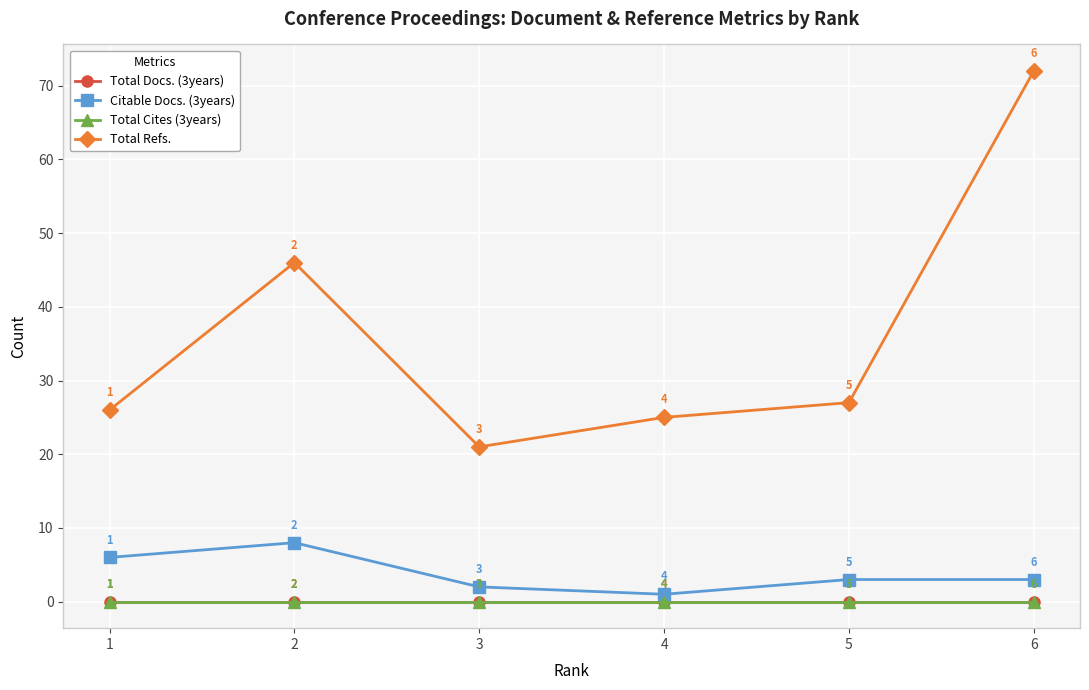

Is this an area chart (filled region under the line)?

No